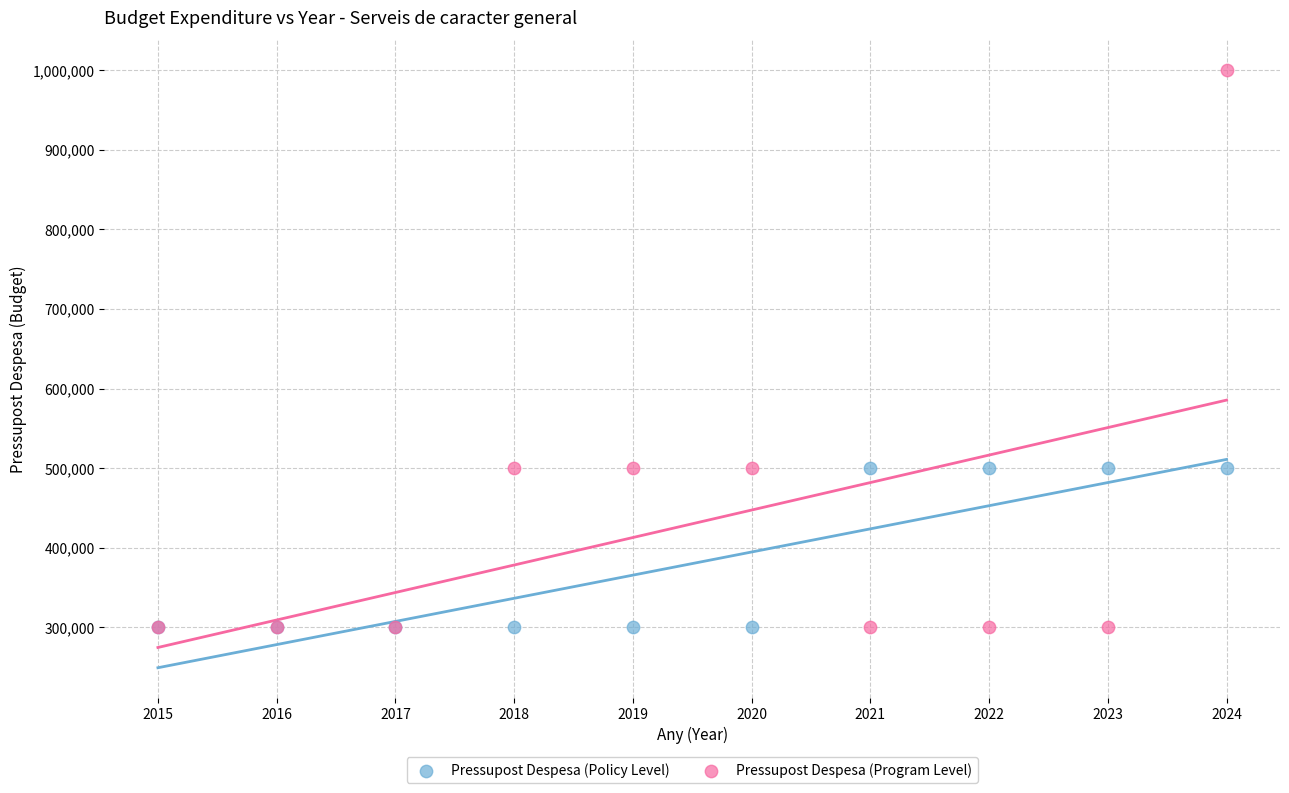

What are all the series names shown in the legend?

Pressupost Despesa (Policy Level), Pressupost Despesa (Program Level)